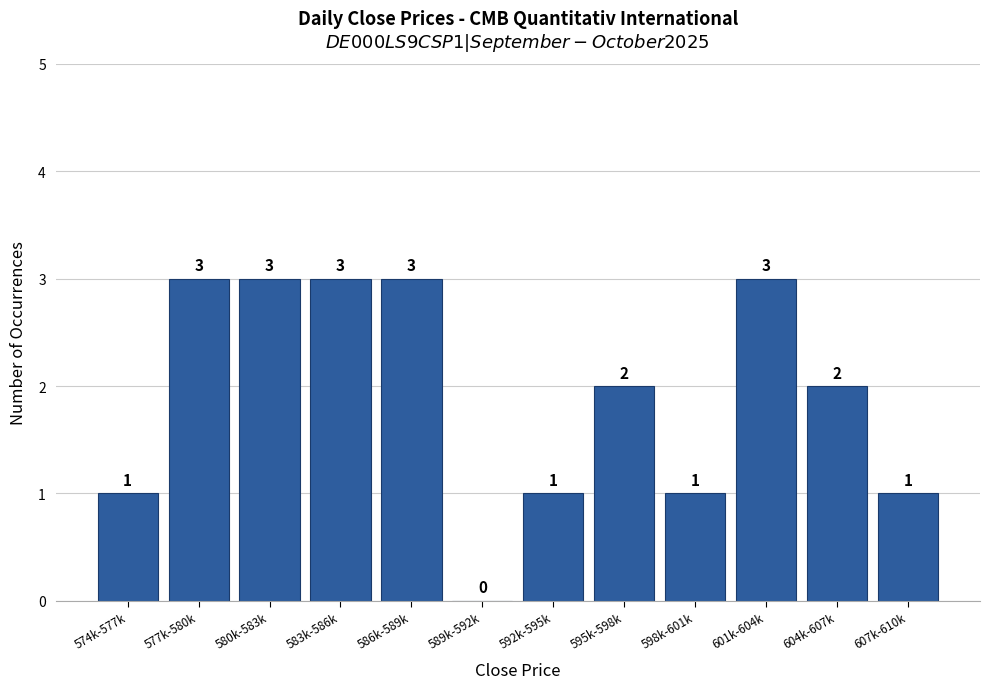

Reading left to right, extract all data points from this chart.

574k-577k=1	577k-580k=3	580k-583k=3	583k-586k=3	586k-589k=3	589k-592k=0	592k-595k=1	595k-598k=2	598k-601k=1	601k-604k=3	604k-607k=2	607k-610k=1